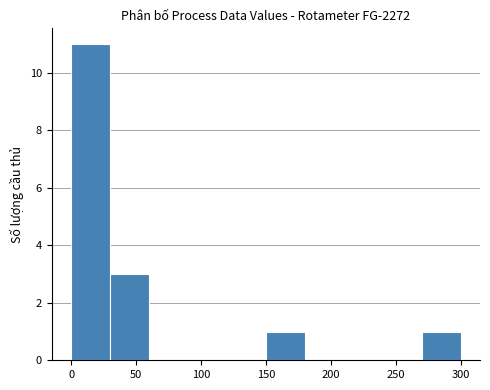

Which range on the x-axis has the tallest bar?

0 to 30